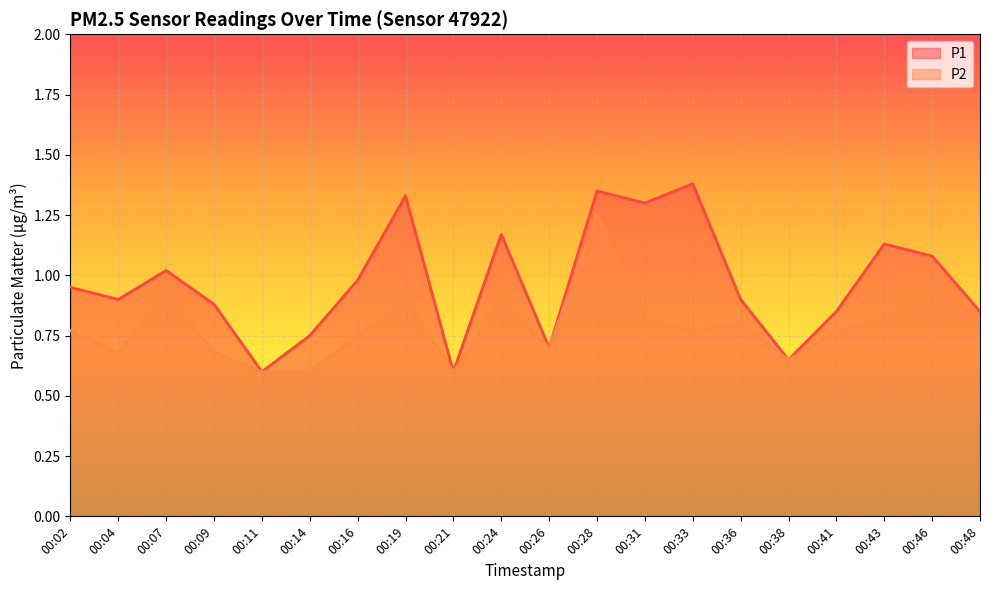

At which category is the sum across all series the highest?

00:28